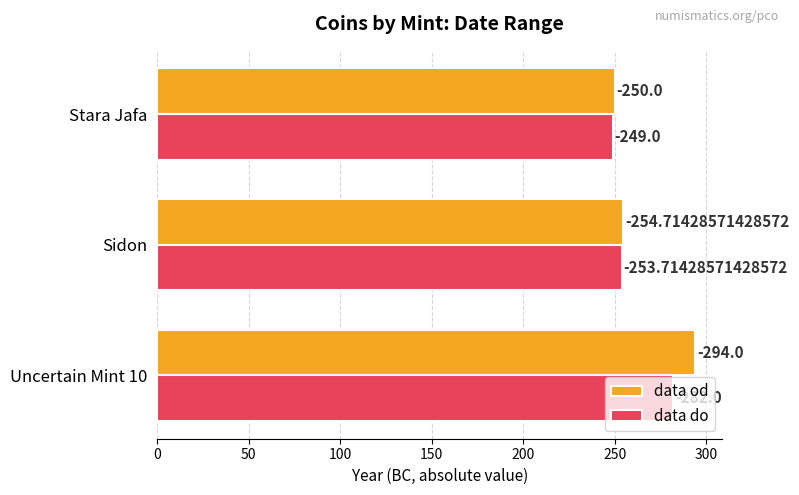

Reading left to right, extract all data points from this chart.

data od: 294.0	254.7	250.0
data do: 282.0	253.7	249.0